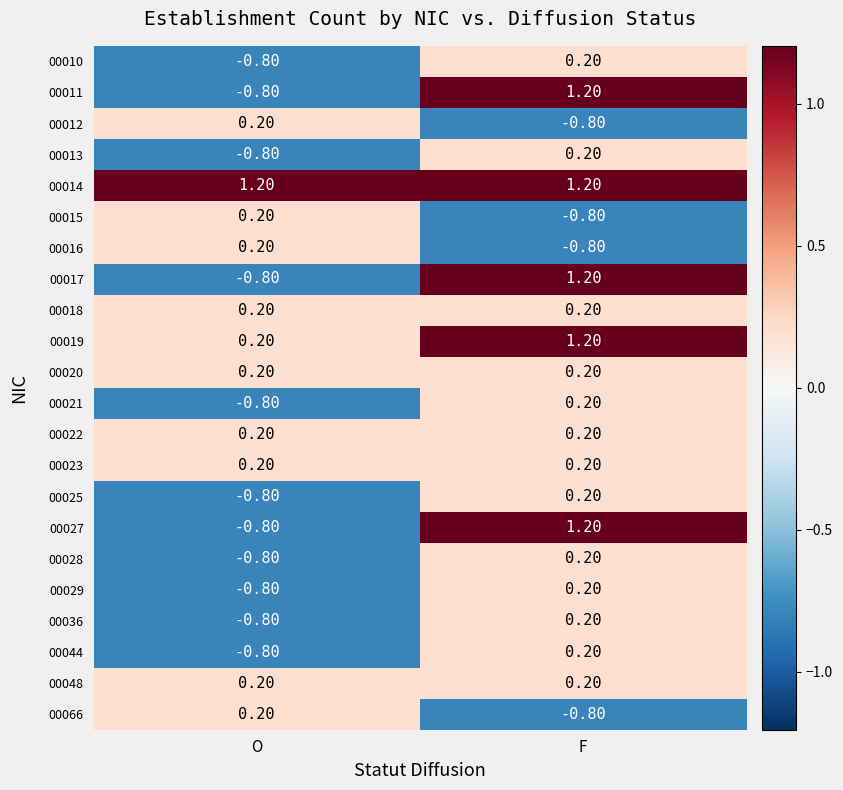

What is the sum of all 00014 values?

2.4